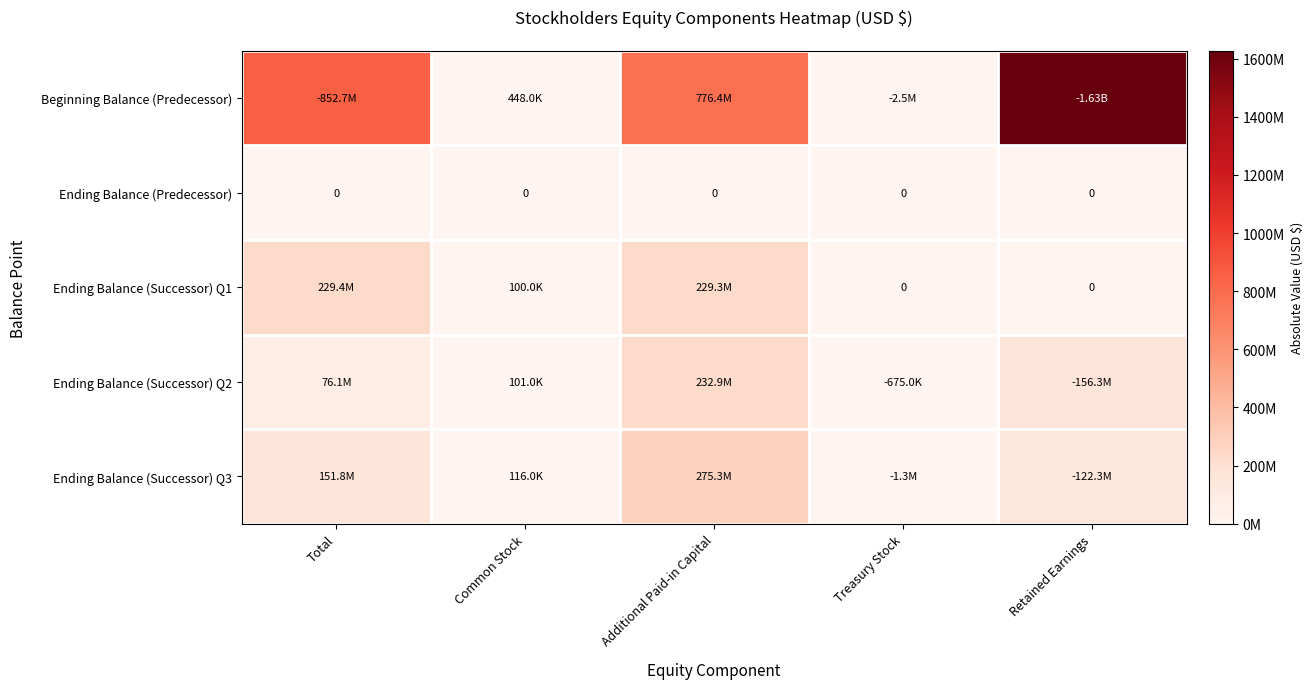

What is the highest value of the Ending Balance (Successor) Q2 series?

232917000